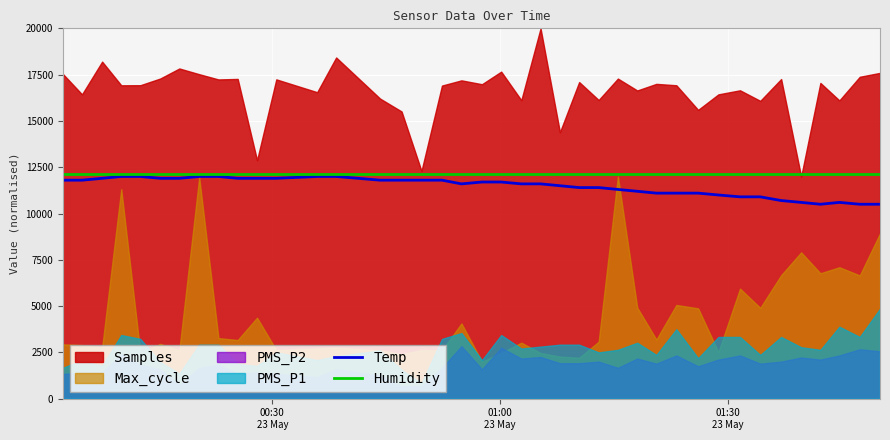

What is the lowest value of the Temp series?

10500.0